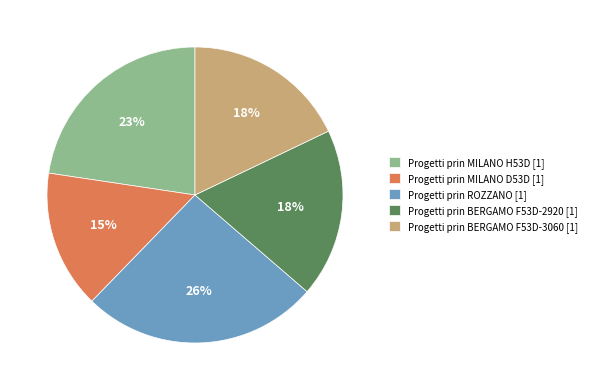

True or false: Progetti prin MILANO H53D [1] accounts for 12% of the total.

False